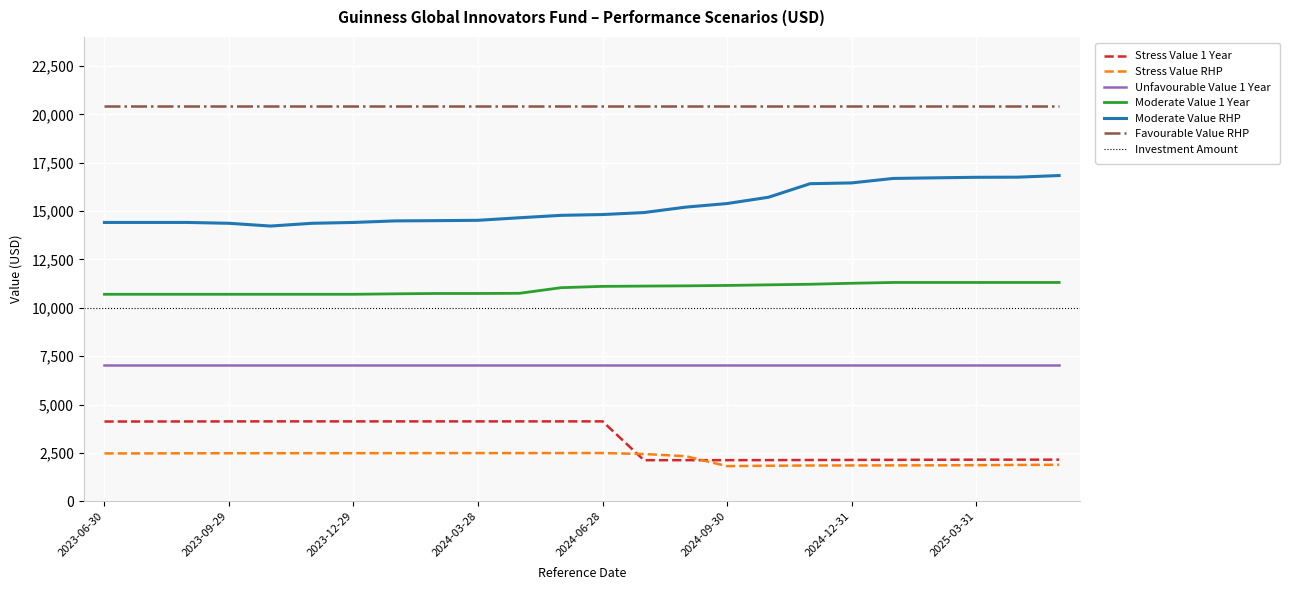

True or false: Stress Value 1 Year and Moderate Value 1 Year intersect in this chart.

False